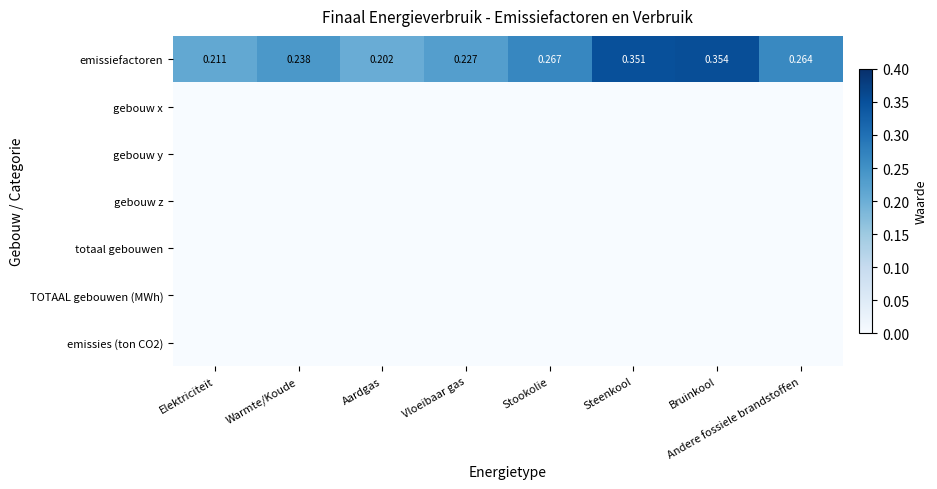

At which label does emissiefactoren reach its minimum?

Aardgas